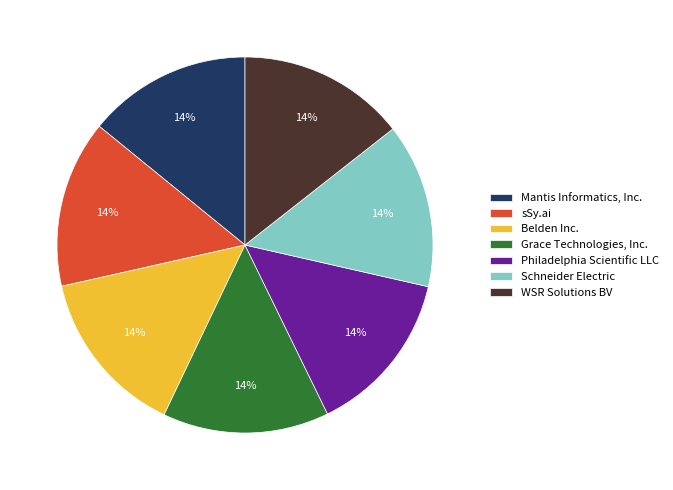

To the nearest percent, what is the average slice percentage?

14%